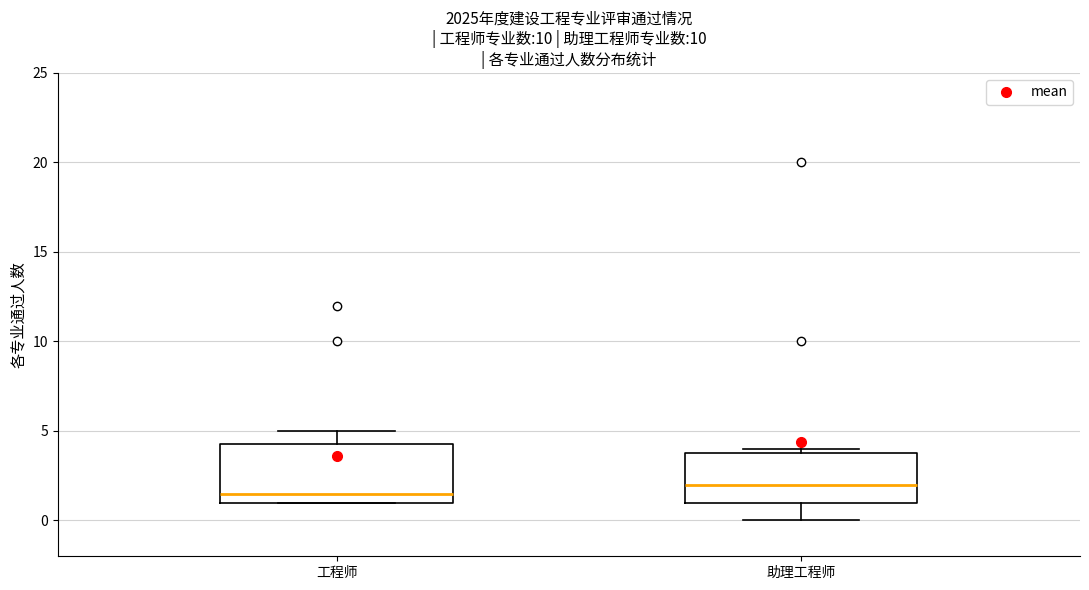

Where is the lower edge of the box for 助理工程师 on the y-axis? The values are not printed on the chart, so give them approximately, as read against the axis.

1.0